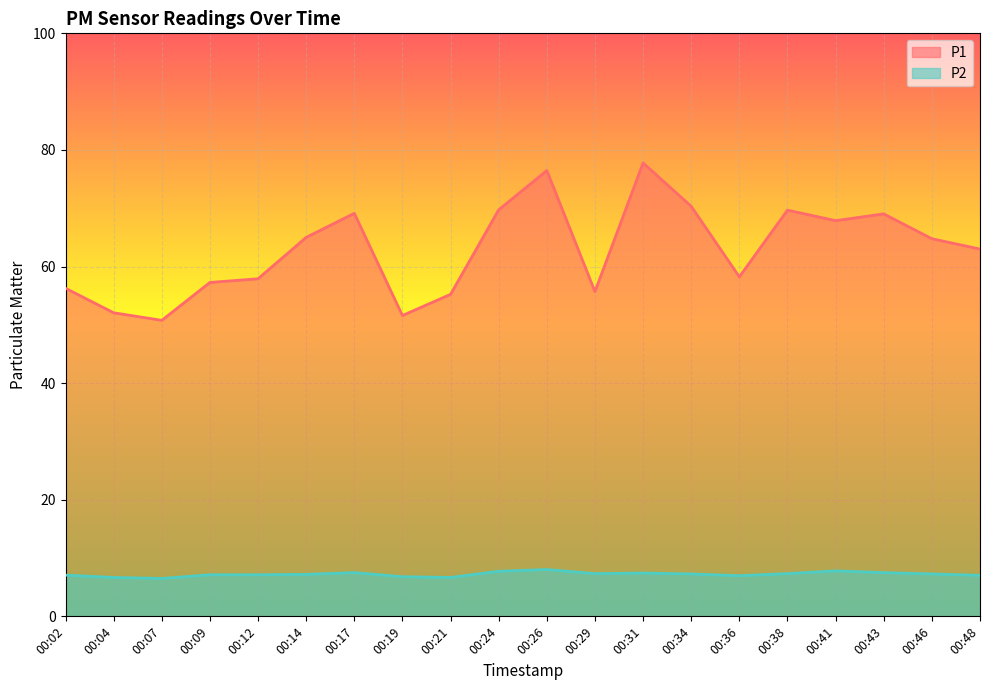

What are all the series names shown in the legend?

P1, P2